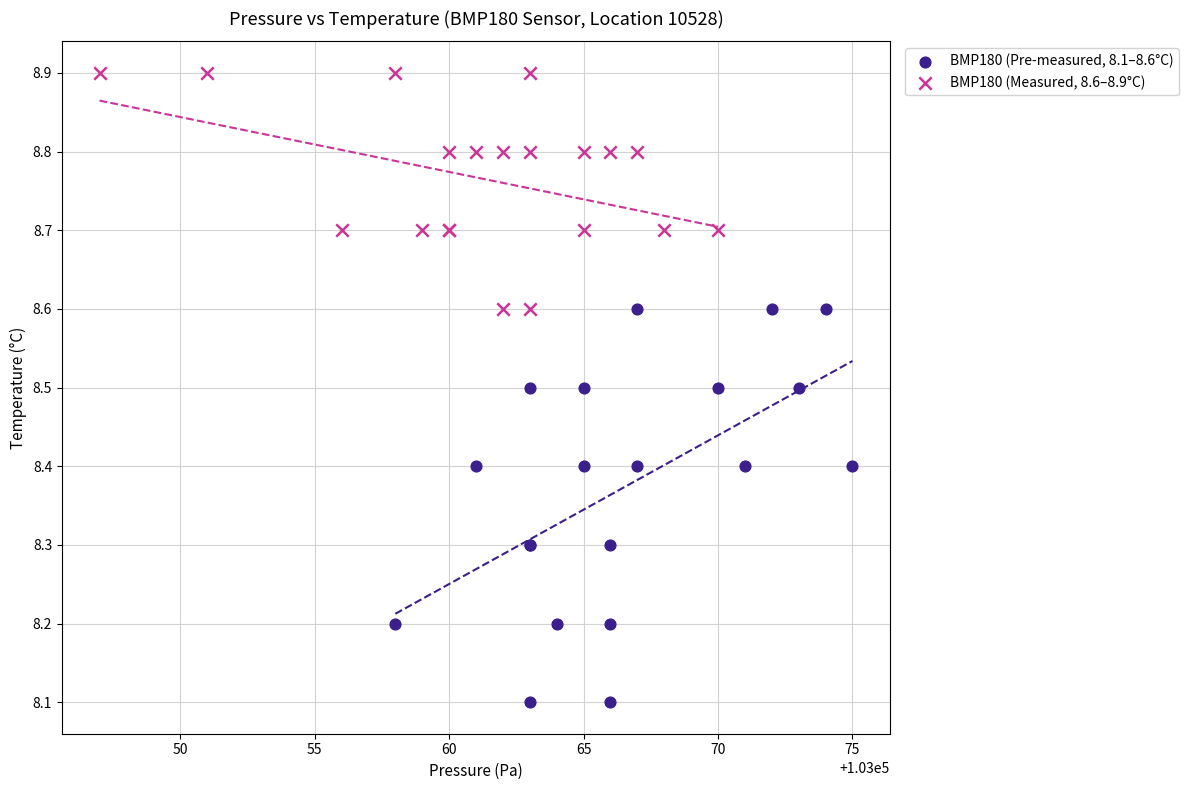

Which series has the widest spread of Y values?

BMP180 (Pre-measured, 8.1–8.6°C)